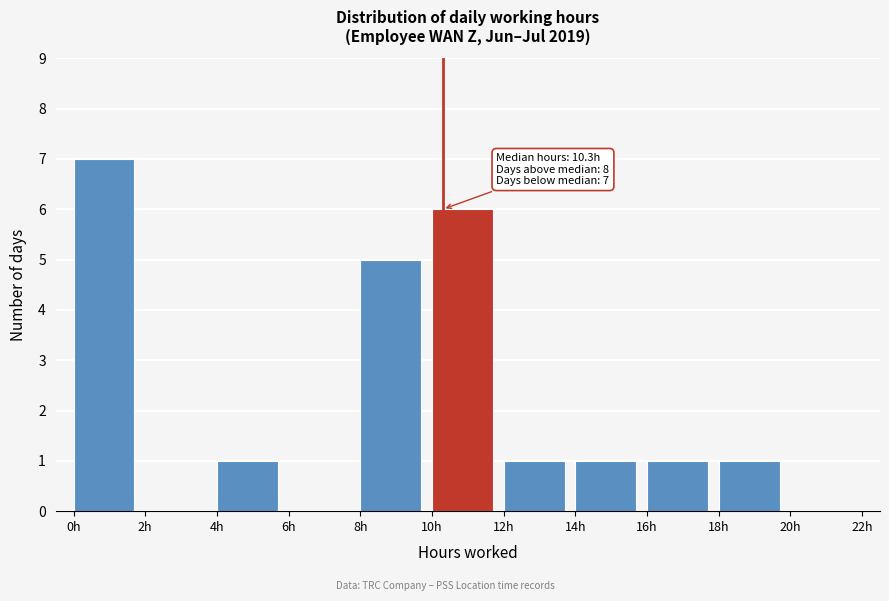

Over which range of the x-axis is the bar tallest?

0 to 2